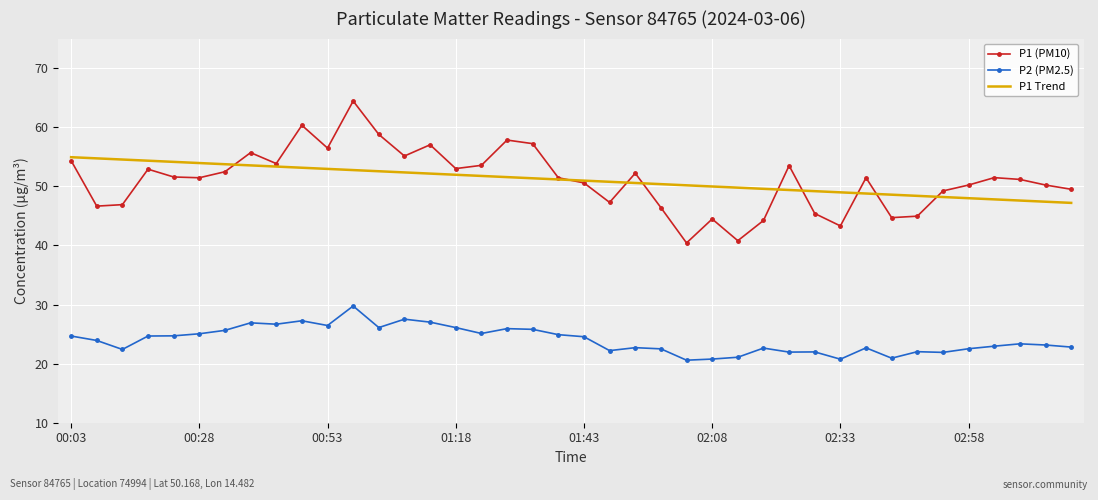

True or false: P2 (PM2.5) and P1 (PM10) intersect in this chart.

False